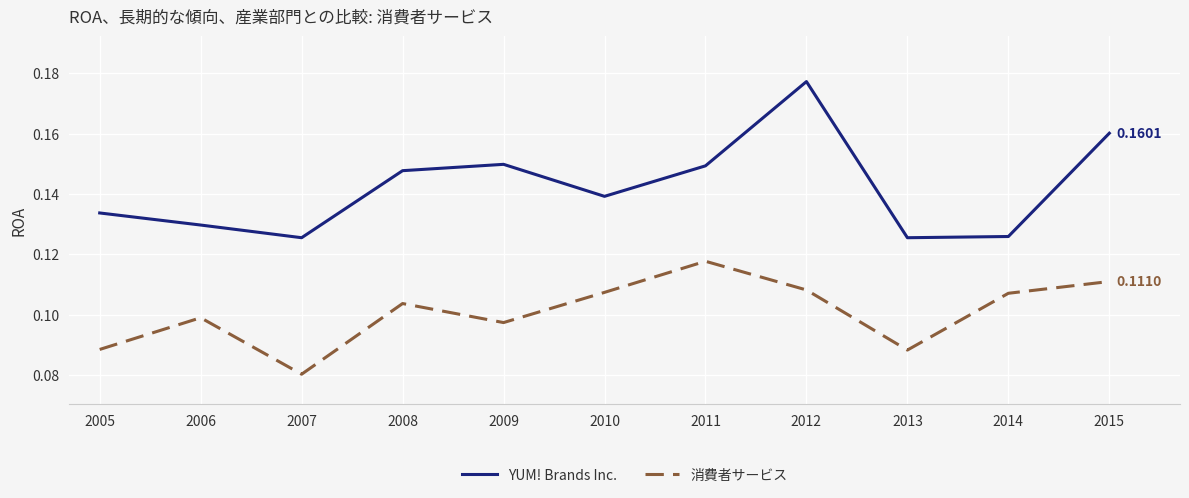

In 消費者サービス, how many points are lower than both neighbors (excluding endpoints)?

3